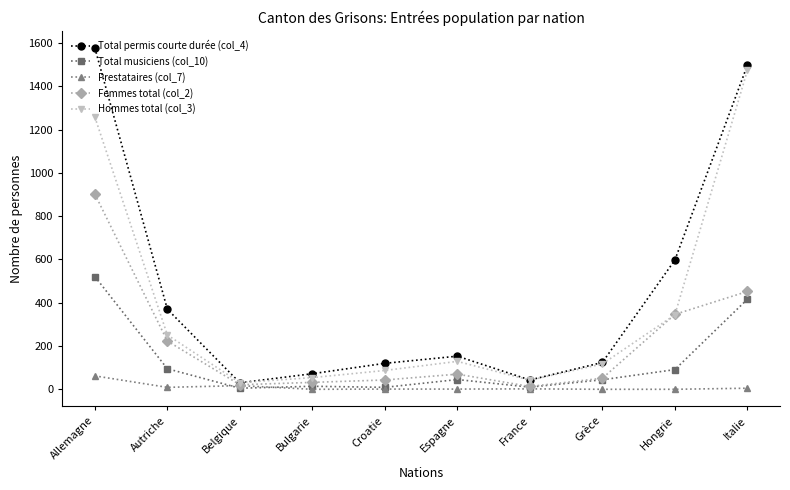

True or false: Total permis courte durée (col_4) has more than 0 interior local peaks.

True